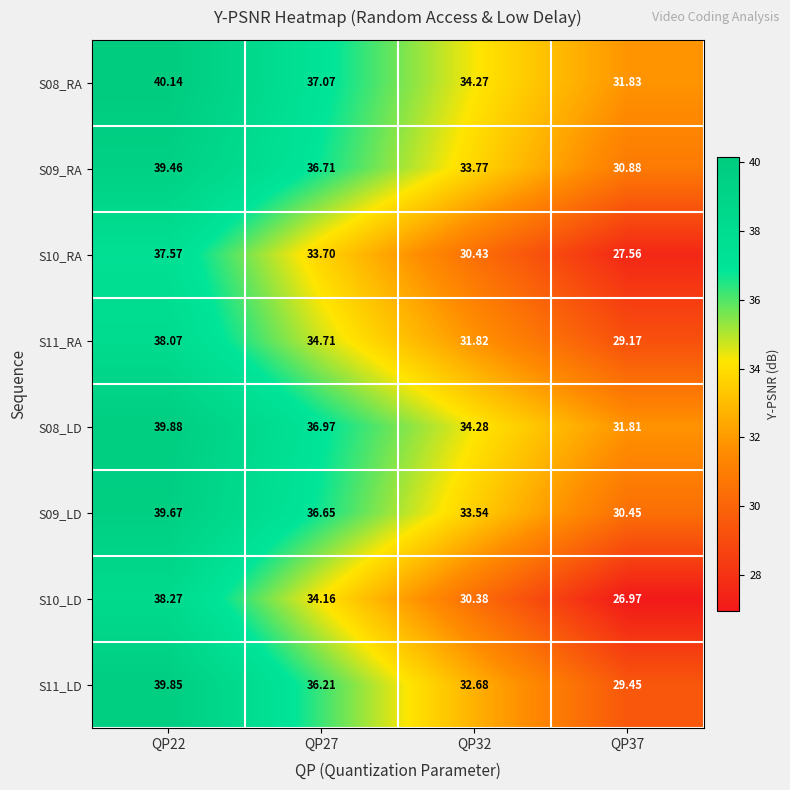

List the series in order of their peak value, highest first.

S08_RA, S08_LD, S11_LD, S09_LD, S09_RA, S10_LD, S11_RA, S10_RA